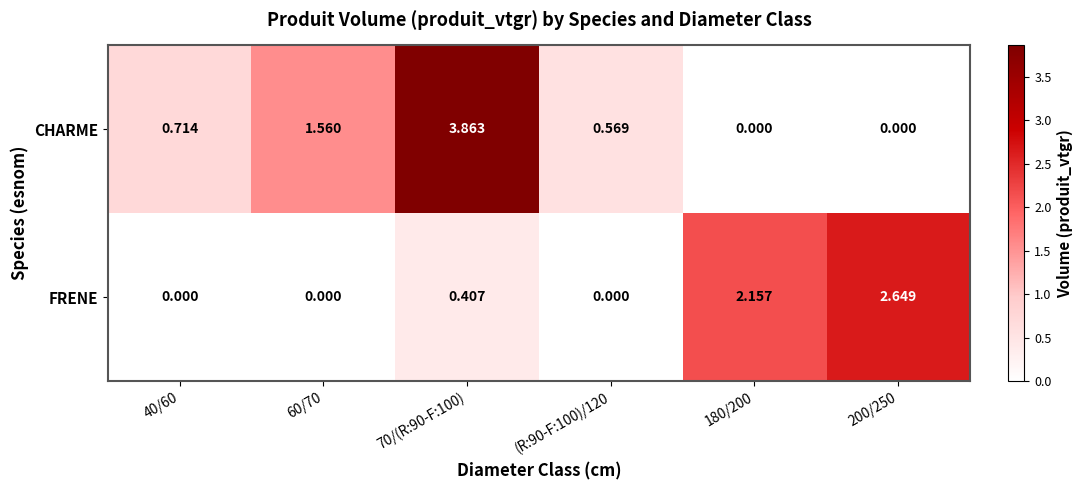

Rank the series by their average value, from highest to lowest.

CHARME, FRENE